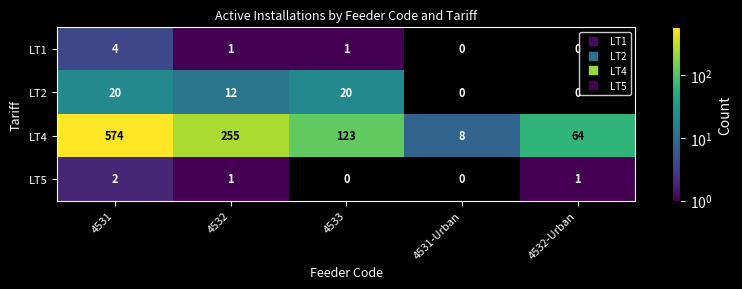

What is the difference between the LT4 values at 4532 and 4532-Urban?

191